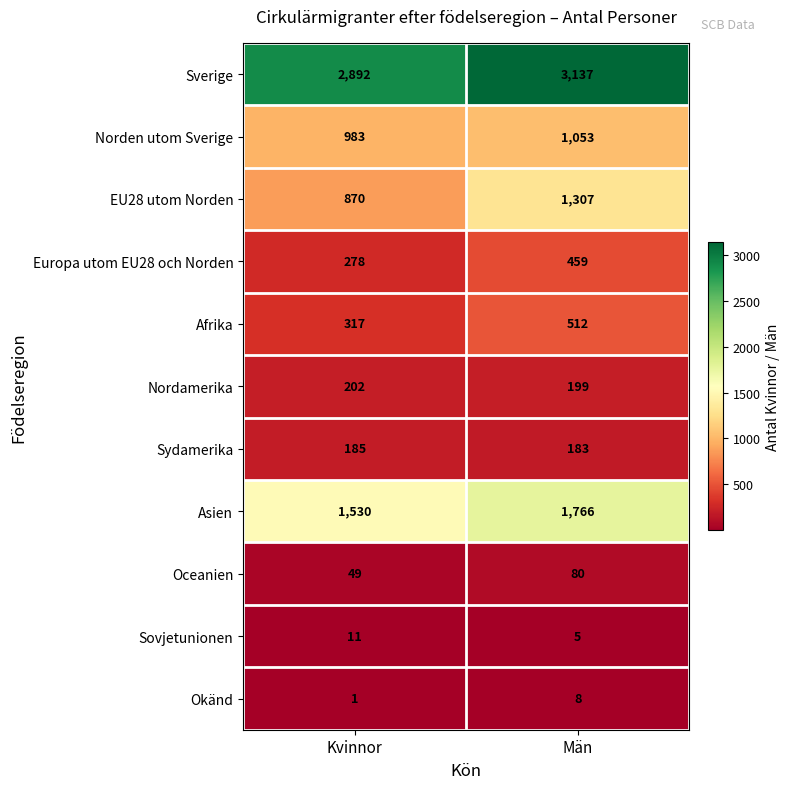

Is it true that EU28 utom Norden equals 1307 at Män?

True